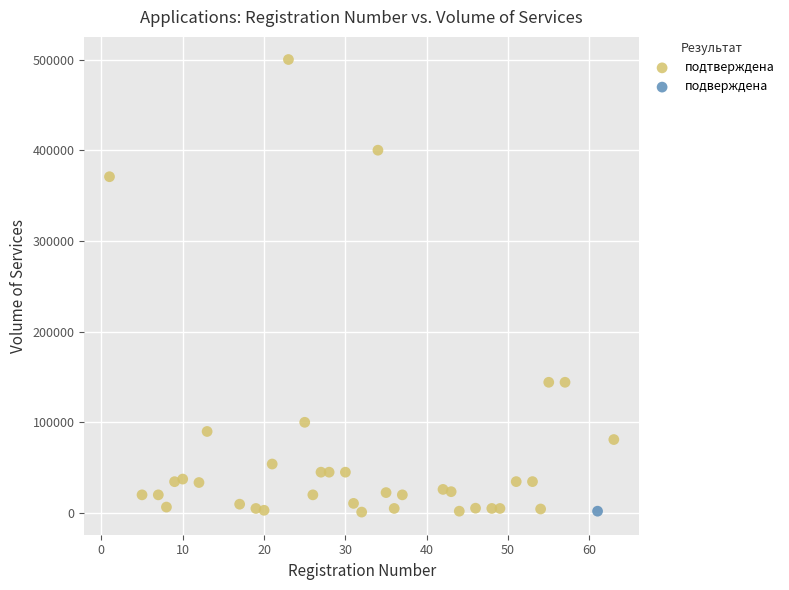

What are all the series names shown in the legend?

подтверждена, подверждена